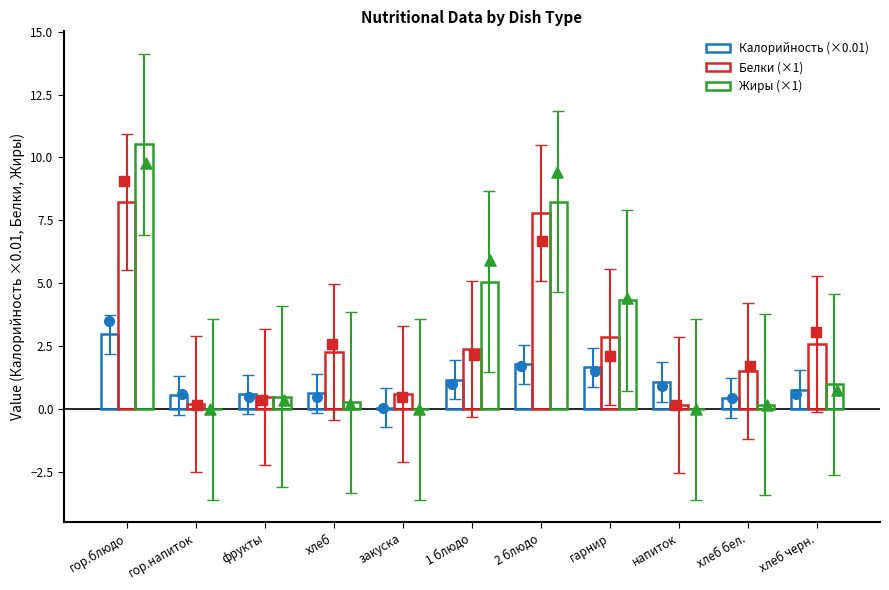

What is the total value across all series at хлеб бел.?

2.1